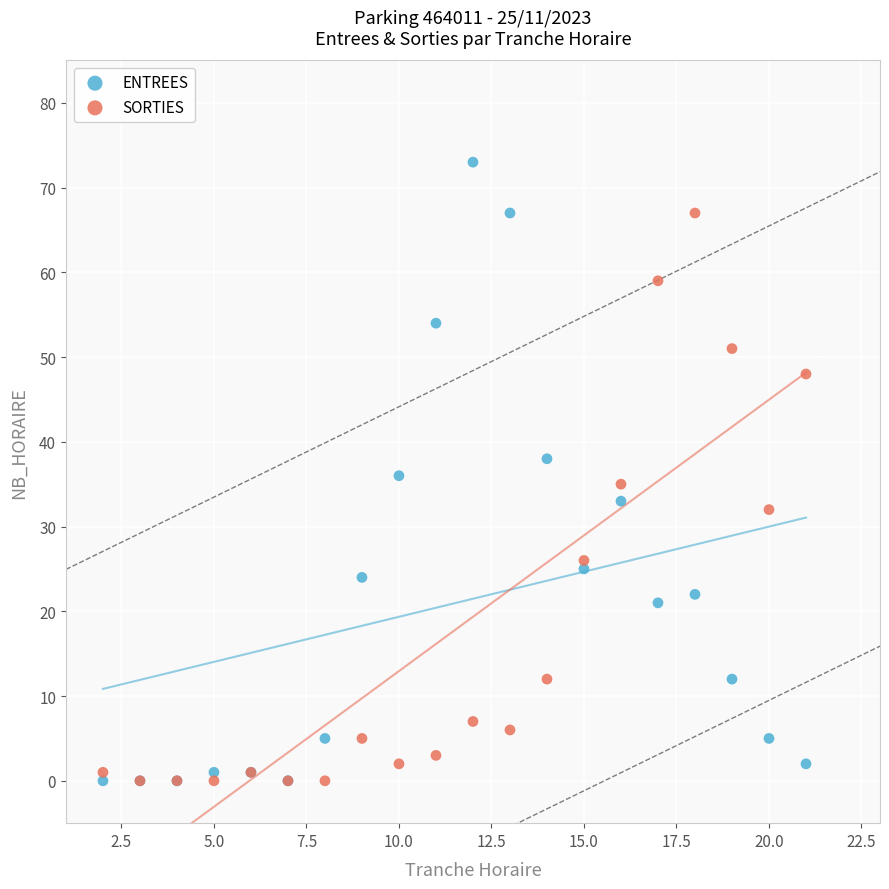

What are all the series names shown in the legend?

ENTREES, SORTIES